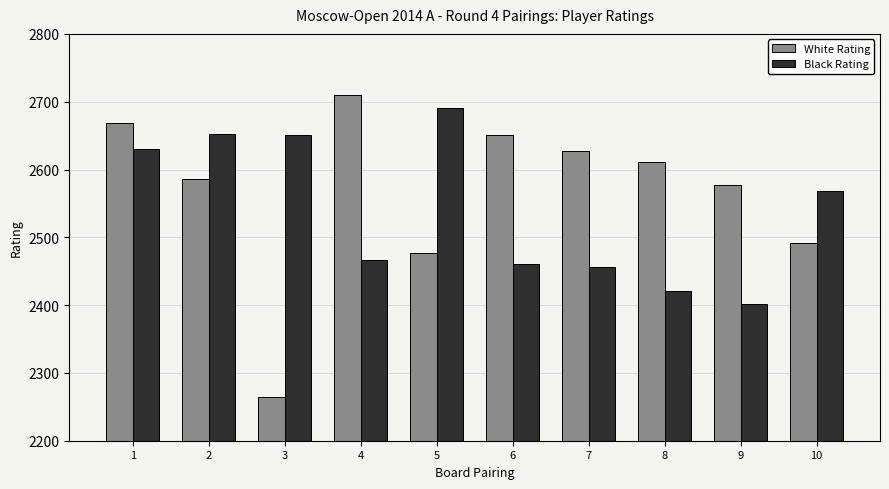

What is the value of the Black Rating bar at the 8th from the left?

2421